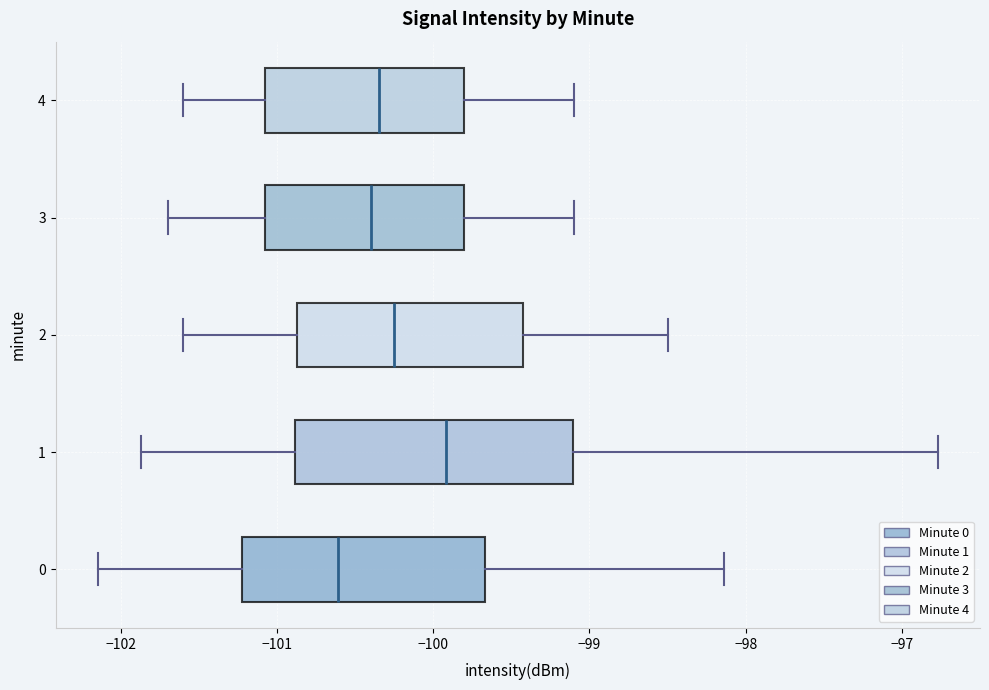

Reading bottom to top, read every box against the x-axis: the position of its median line, the range the box covers, and the ends of its whiskers. The values are not printed on the chart, so give them approximately, as read against the axis.

0: median -100.6, box -101.2 to -99.7, whiskers -102.1 to -98.1
1: median -99.9, box -100.9 to -99.1, whiskers -101.9 to -96.8
2: median -100.2, box -100.9 to -99.4, whiskers -101.6 to -98.5
3: median -100.4, box -101.1 to -99.8, whiskers -101.7 to -99.1
4: median -100.3, box -101.1 to -99.8, whiskers -101.6 to -99.1